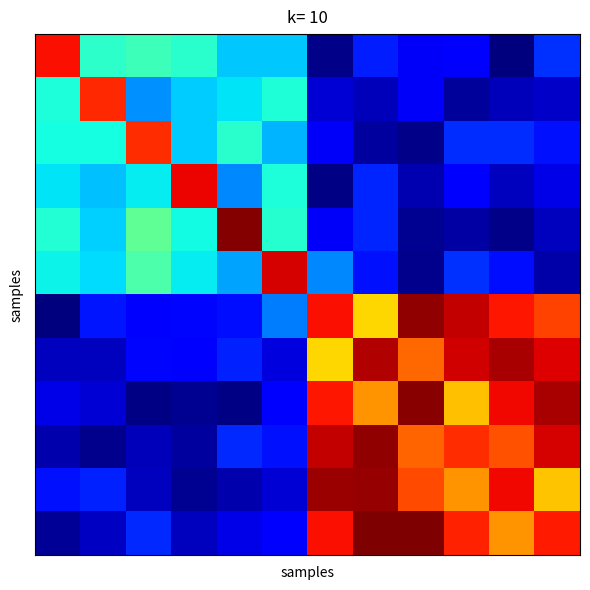

At how many categories does at least one series exceed 16?

6